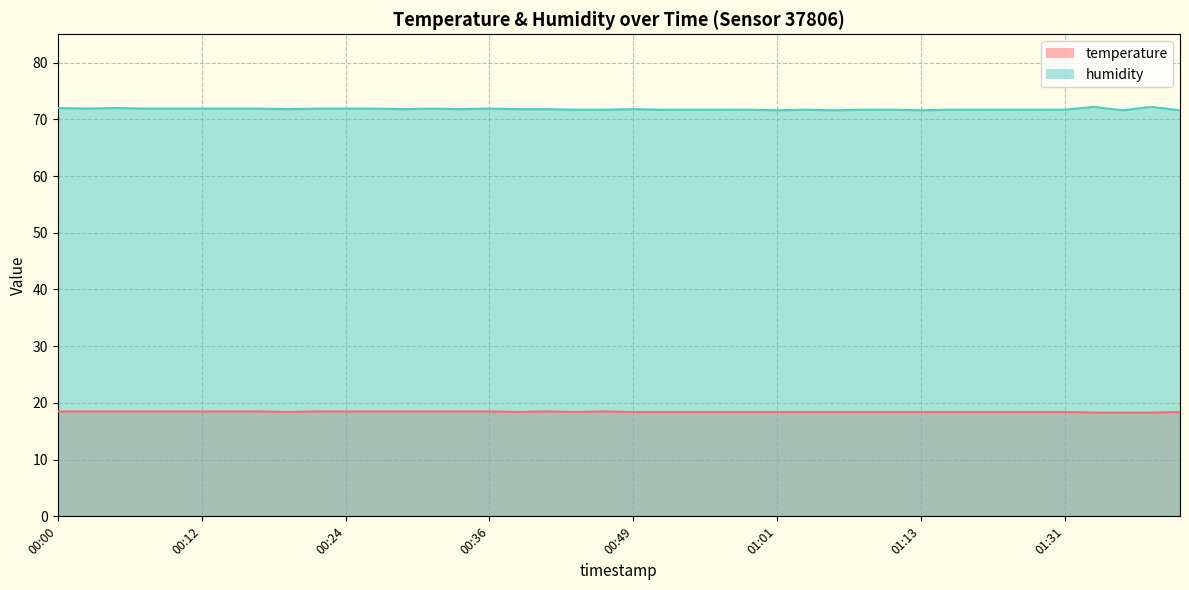

Which category has the highest value across all series?

01:33